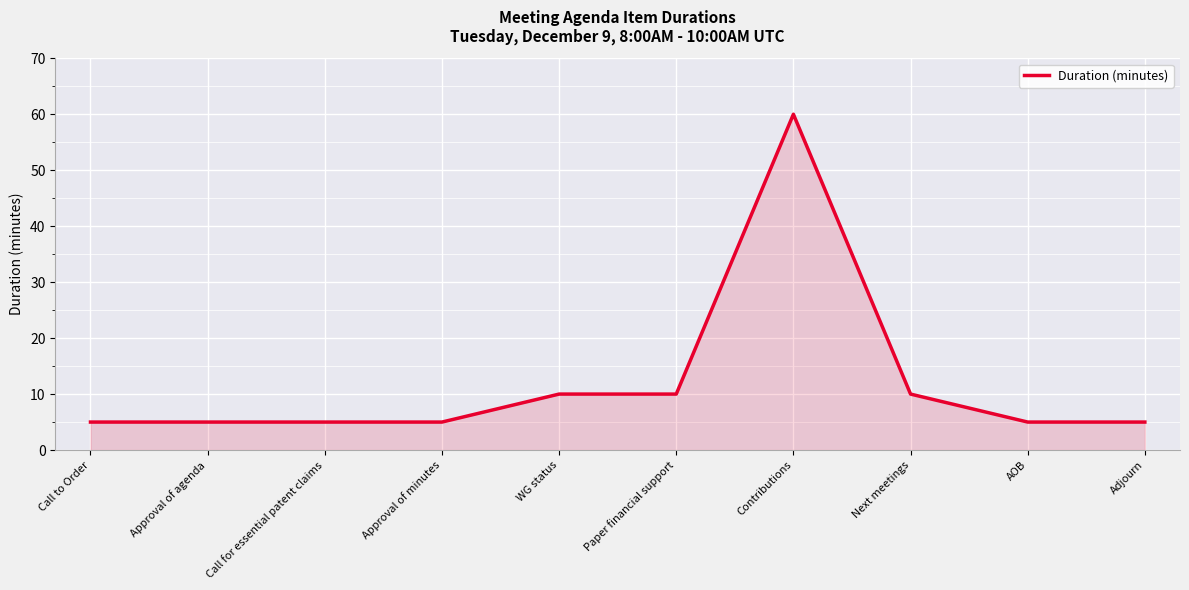

What is the minimum value shown in the chart?

5